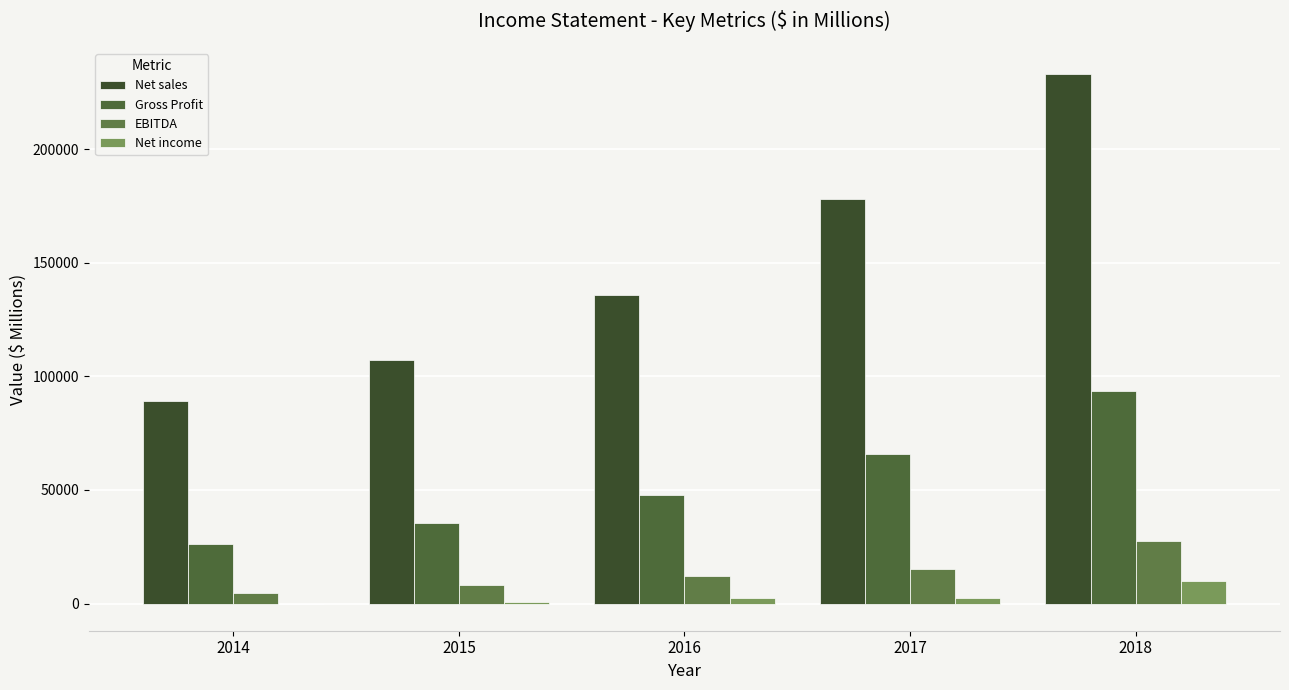

How many distinct data groups are displayed?

4